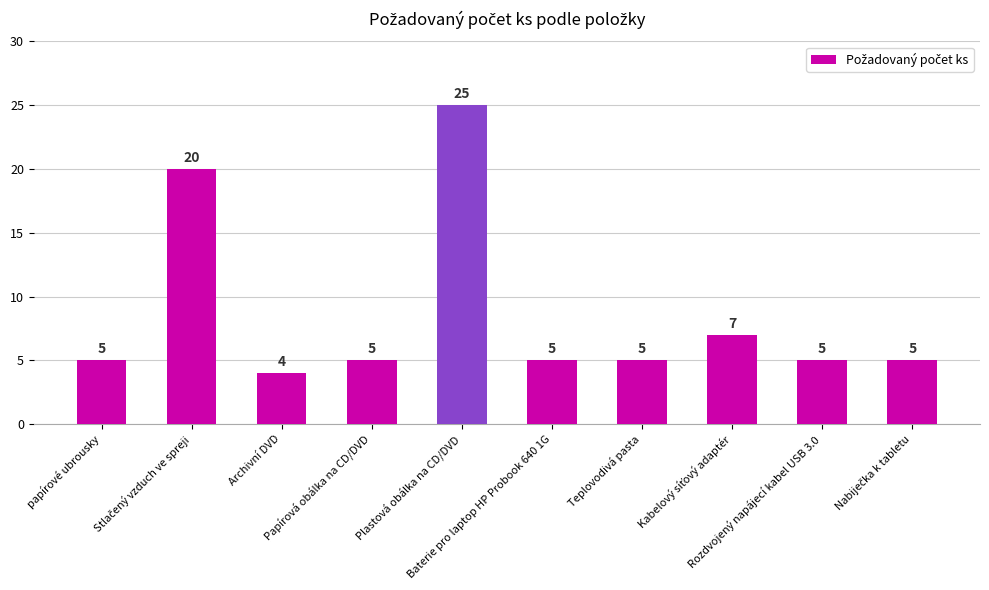

At which category does the chart reach its minimum across all series?

Archivní DVD